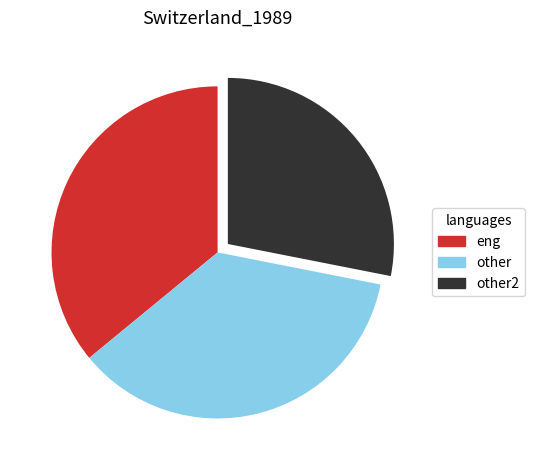

Does any single category account for the majority?

No